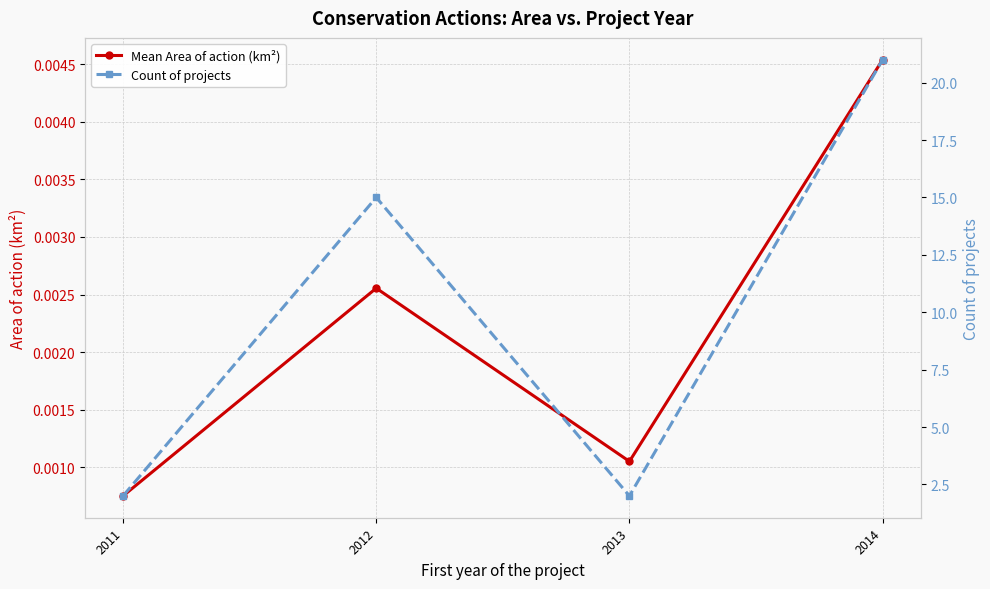

Is this an area chart (filled region under the line)?

No